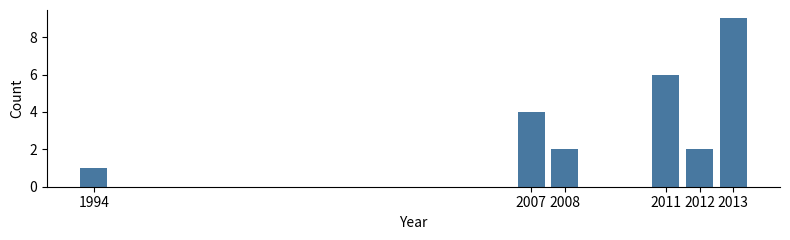

Reading left to right, what are all the values shown in this chart?

1	4	2	6	2	9